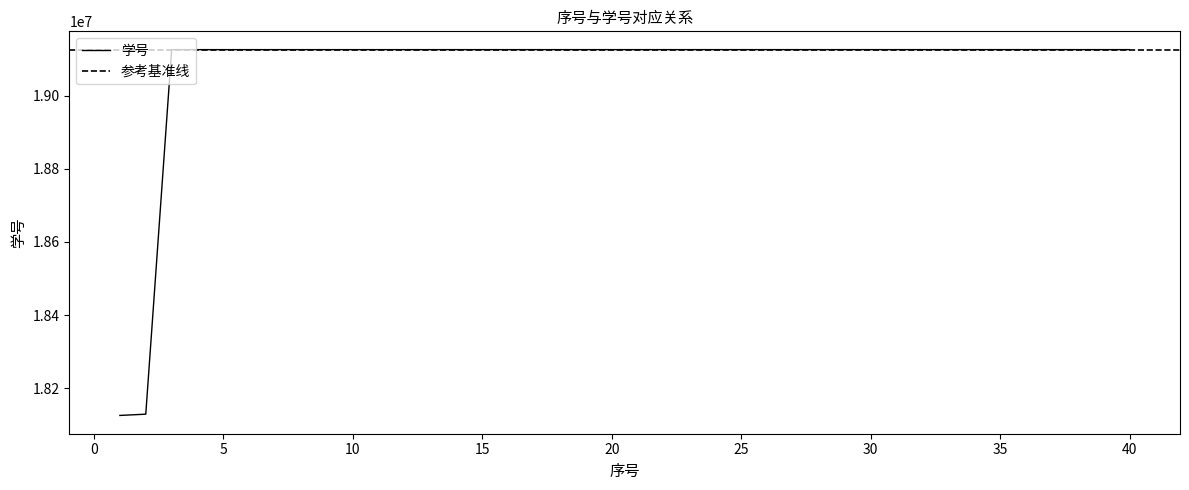

The value of 学号 at 30 is 19125417. True or false?

True